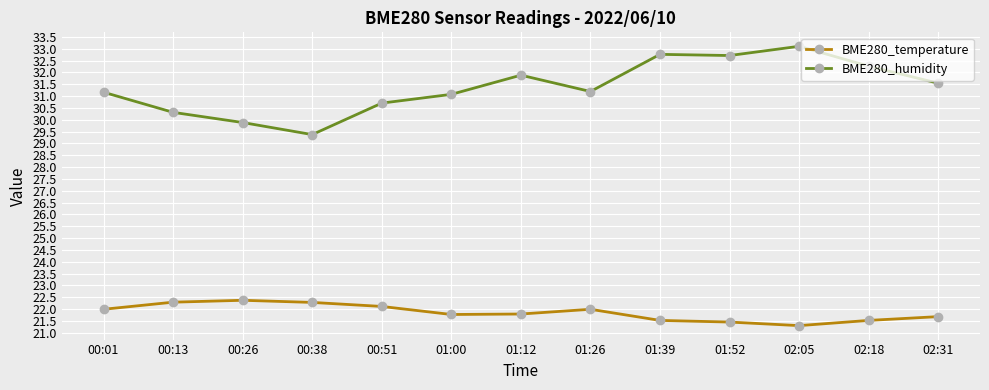

What is the highest value of the BME280_humidity series?

33.1